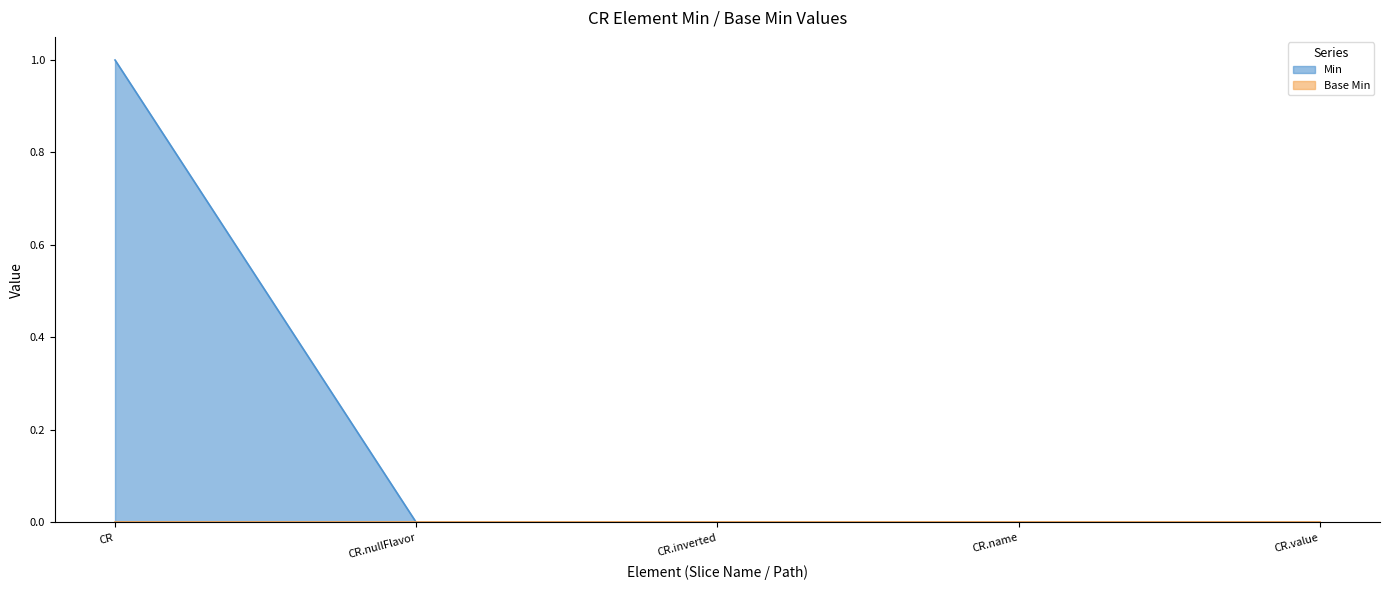

What is the label of the 2nd point from the left?

CR.nullFlavor